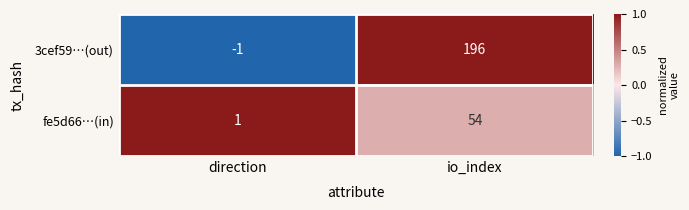

Reading left to right, list all the values displayed in this chart.

3cef59…(out): direction=-1	io_index=196
fe5d66…(in): direction=1	io_index=54